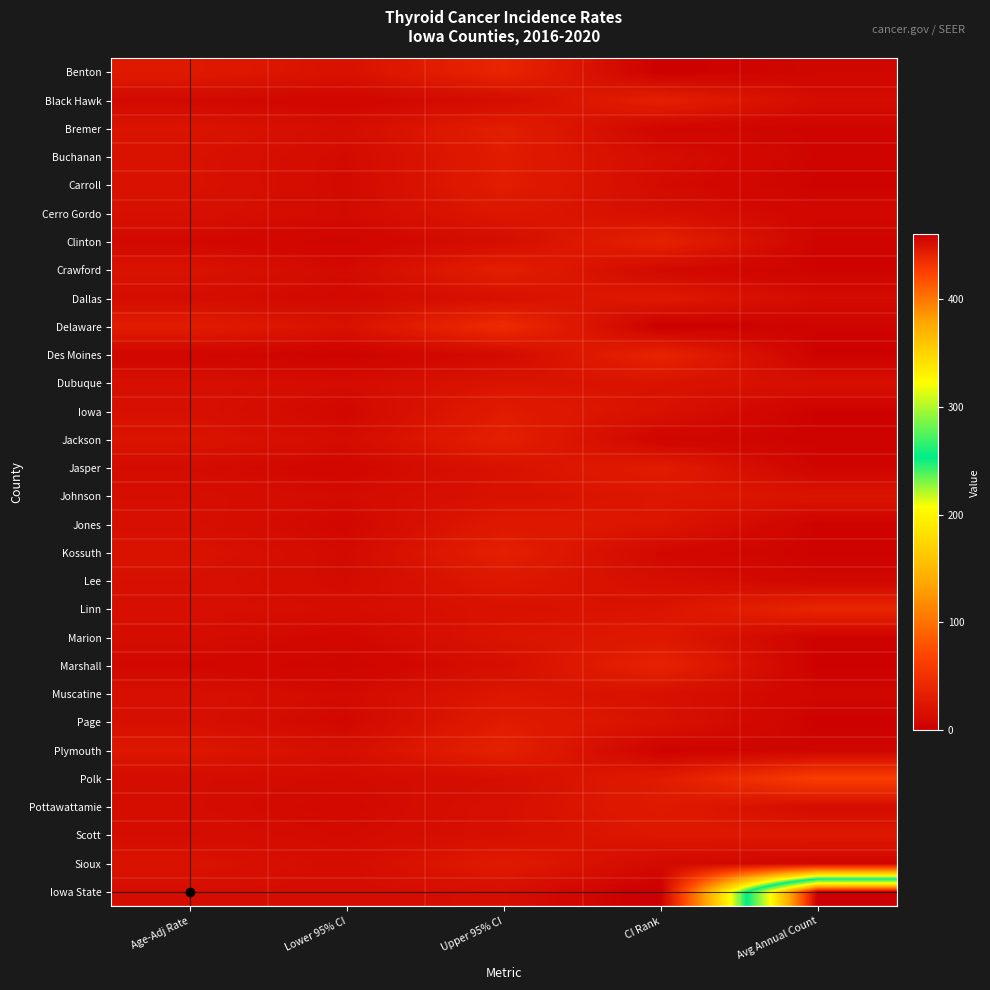

At which category does the chart reach its minimum across all series?

CI Rank